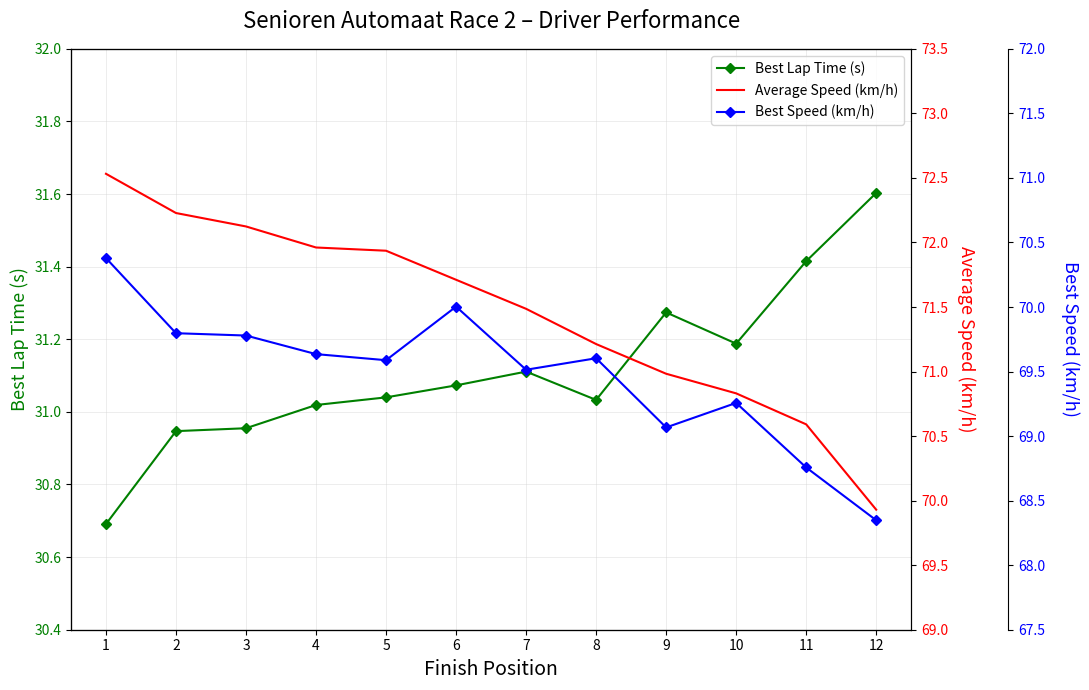

What is the lowest value of the Best Speed (km/h) series?

68.3